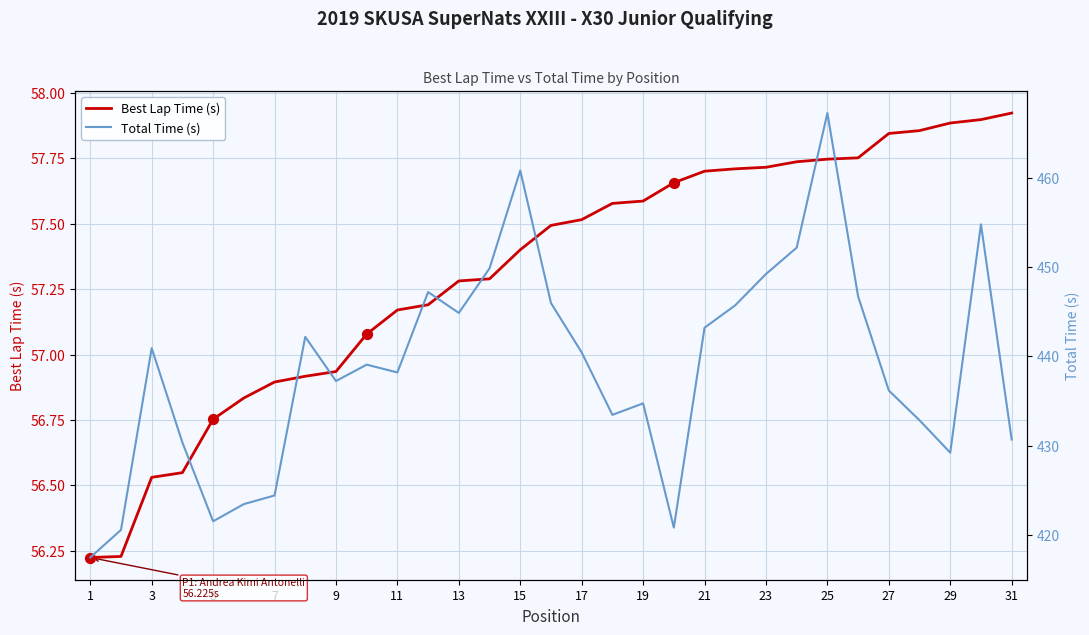

Is the value of Total Time (s) at 17 greater than the value of Best Lap Time (s) at 27?

Yes